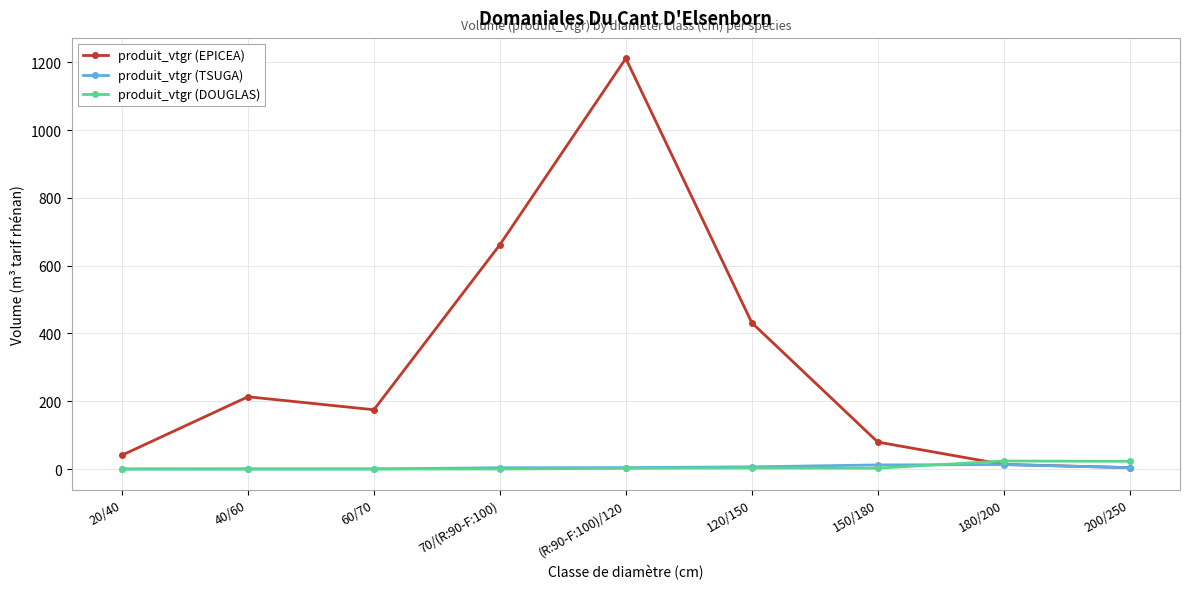

Where is the first local maximum for produit_vtgr (EPICEA)?

40/60